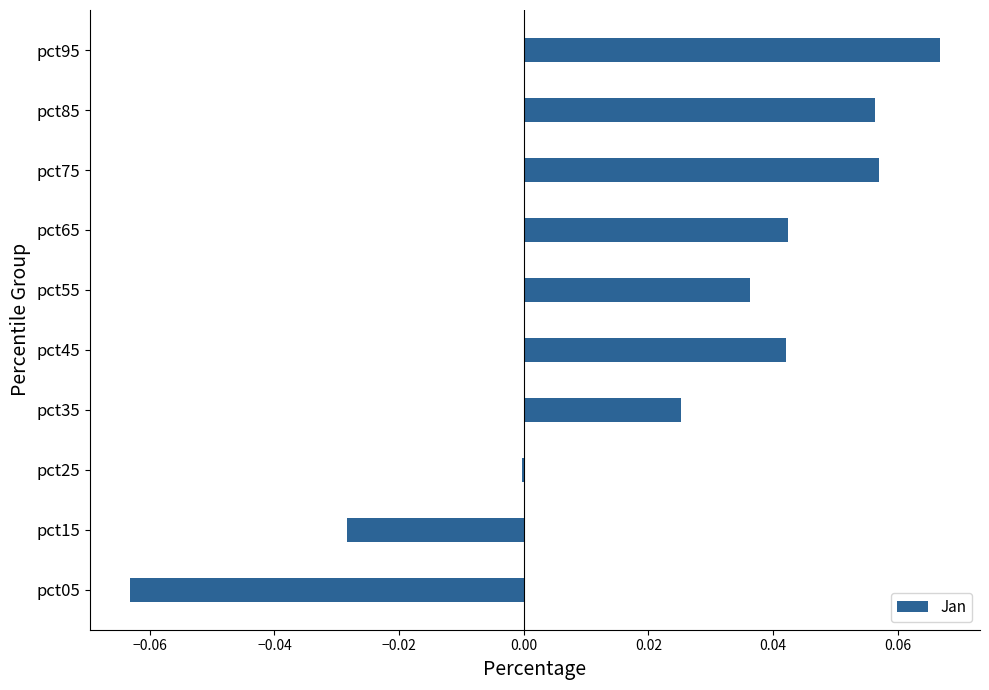

The chart shows a value of -0.0 at pct05. True or false?

False